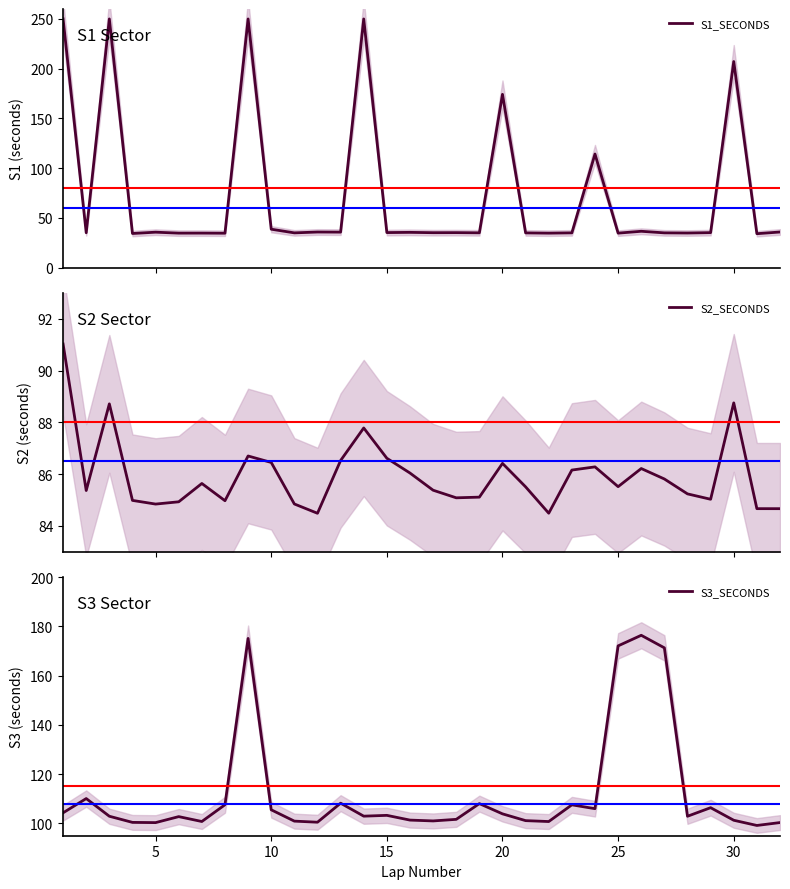

How many interior local peaks does the S3_SECONDS series have?

9